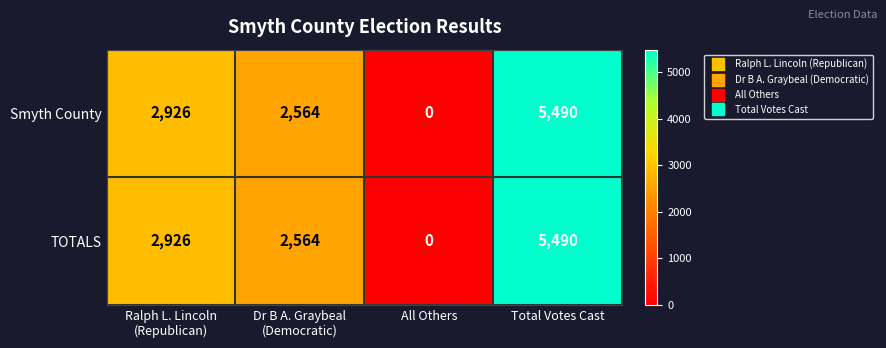

What is the difference between the maximum and minimum values in the TOTALS series?

5490